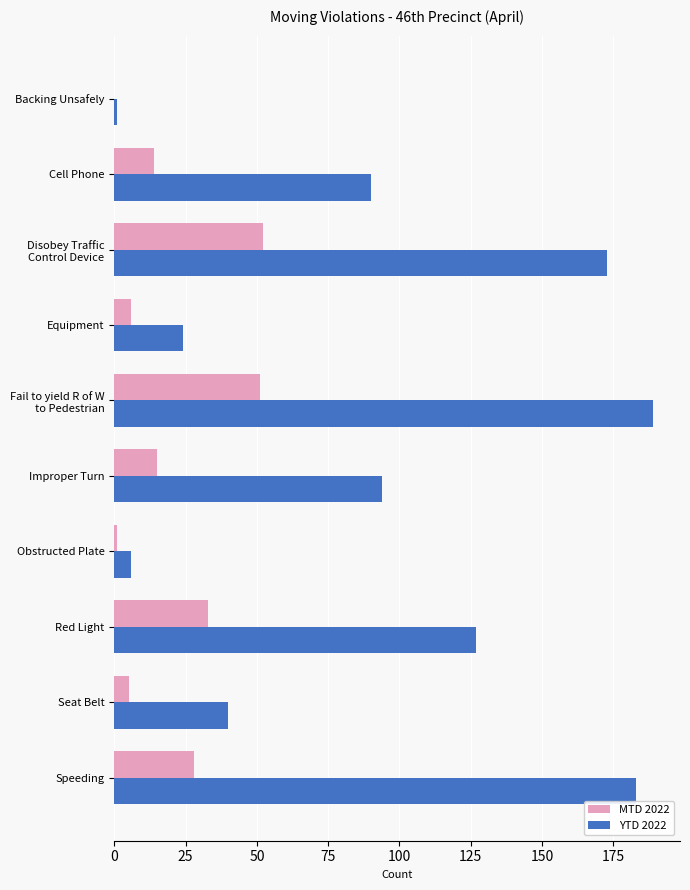

The MTD 2022 series shows 15 at Improper Turn. True or false?

True